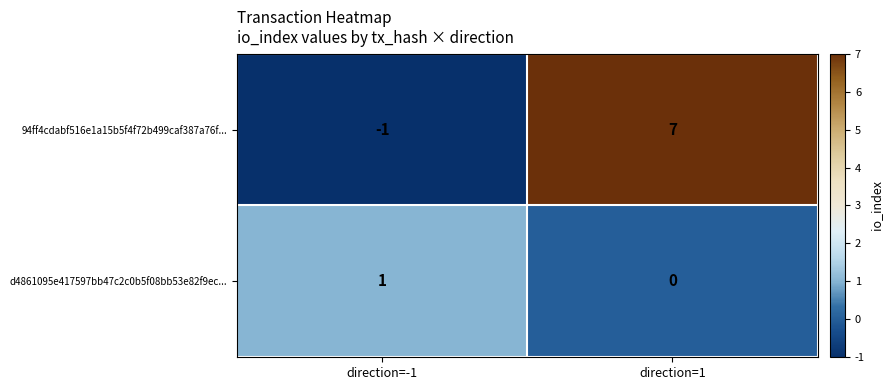

Where is d4861095e417597bb47c2c0b5f08bb53e82f9ec... nearest to the value 0?

direction=1